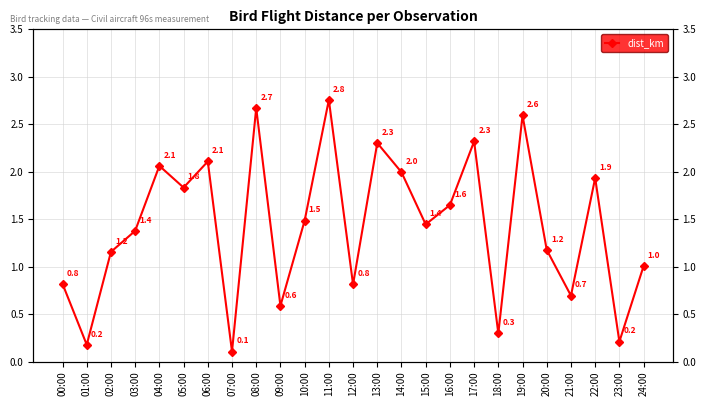

What is the greatest value displayed?

2.8